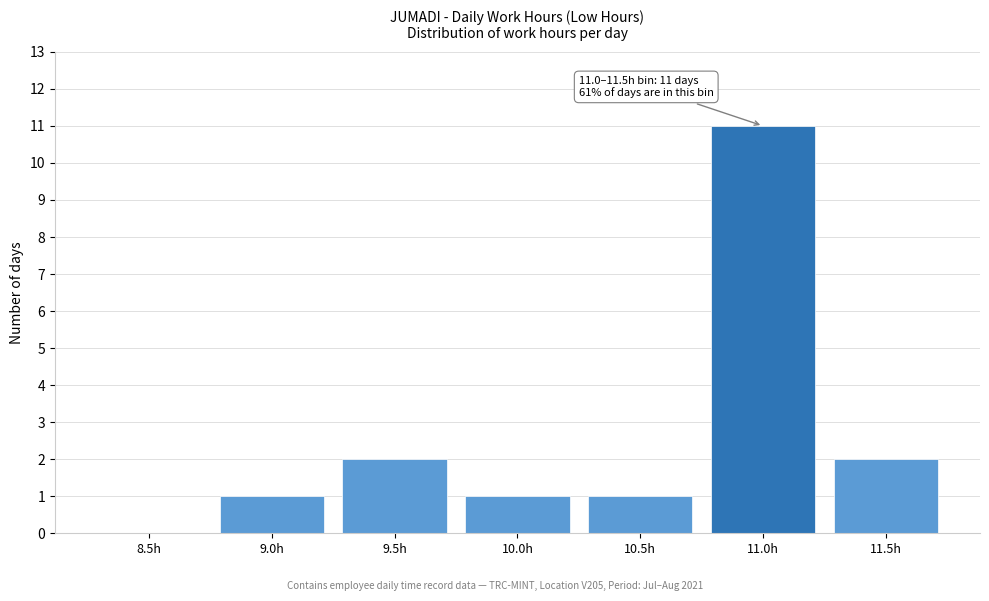

Reading left to right, transcribe all the data shown in this chart.

8.5h=0	9.0h=1	9.5h=2	10.0h=1	10.5h=1	11.0h=11	11.5h=2